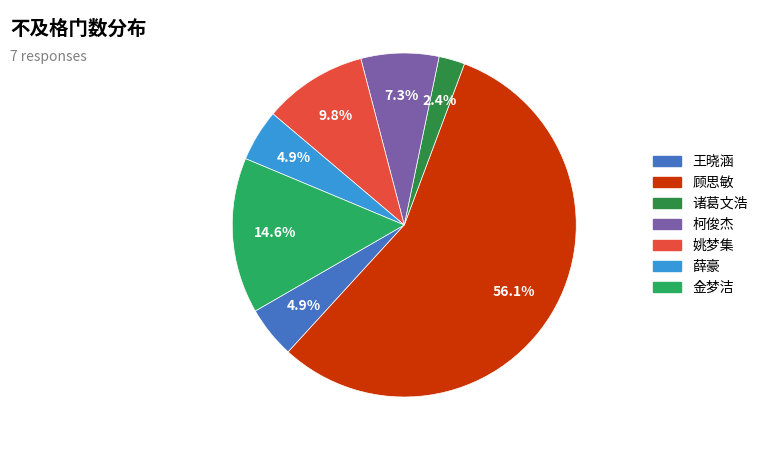

Is there any slice that represents more than half of the pie?

Yes